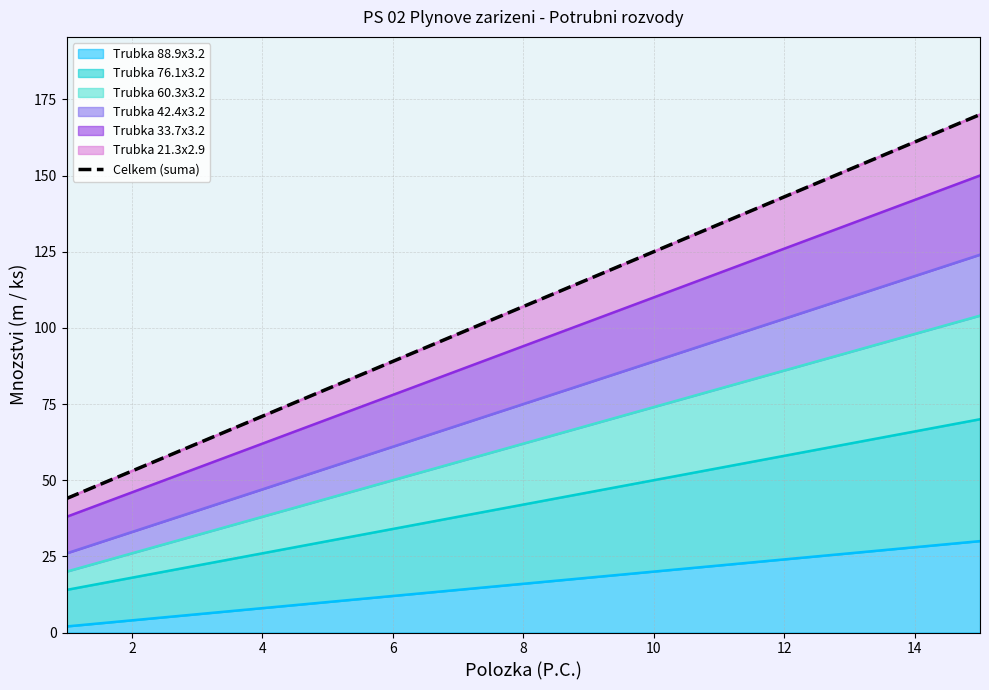

Is it true that Trubka 88.9x3.2 equals 28 at 10?

False